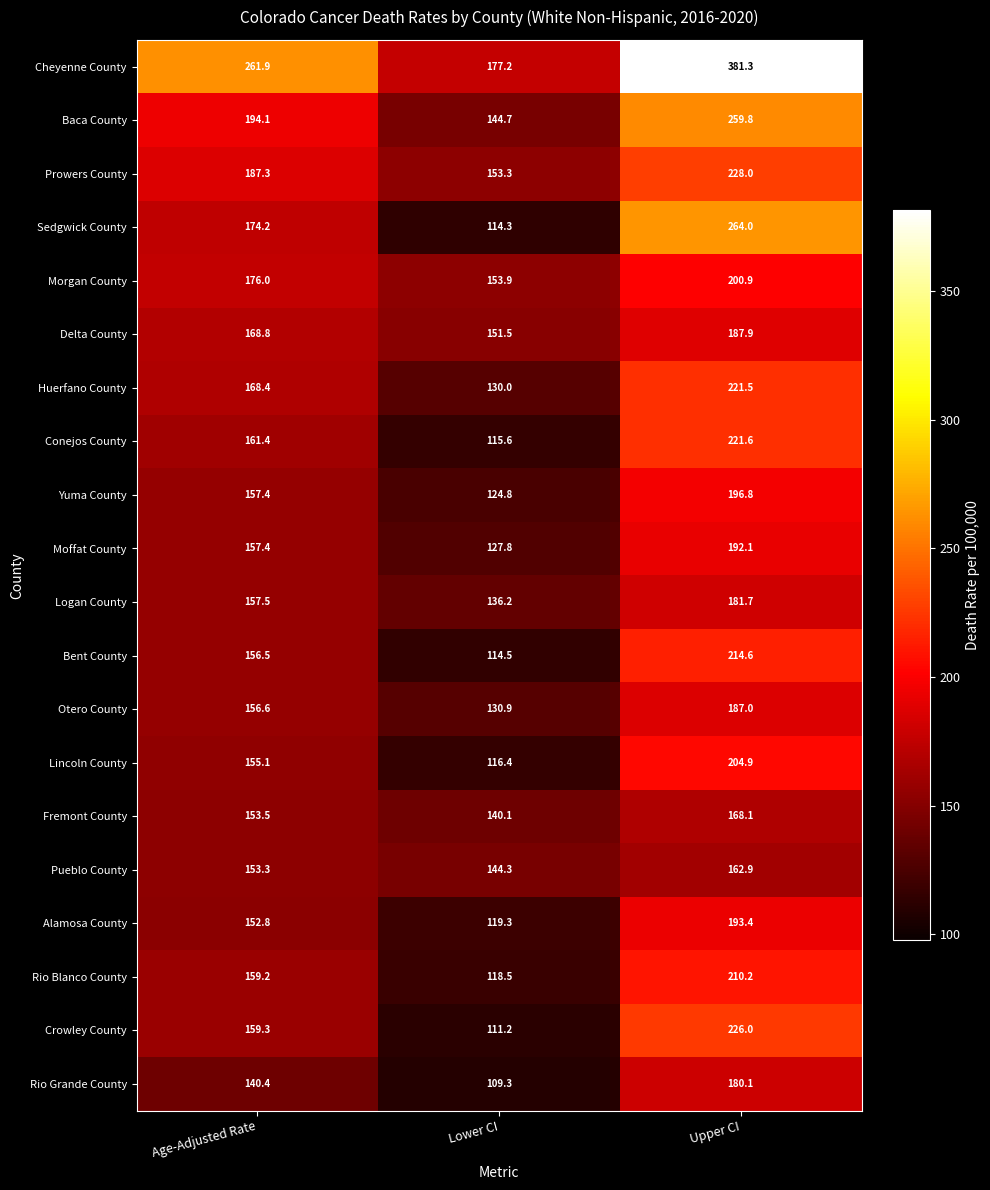

What is the difference between the Baca County values at Age-Adjusted Rate and Lower CI?

49.4